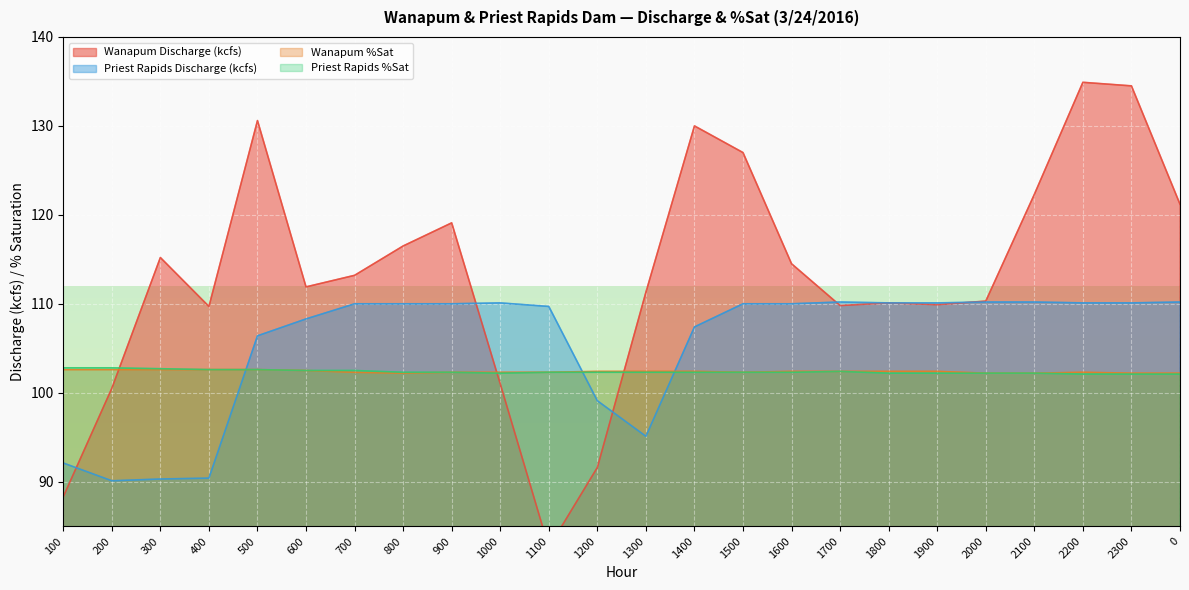

True or false: Priest Rapids %Sat and Wanapum %Sat cross at least once.

False